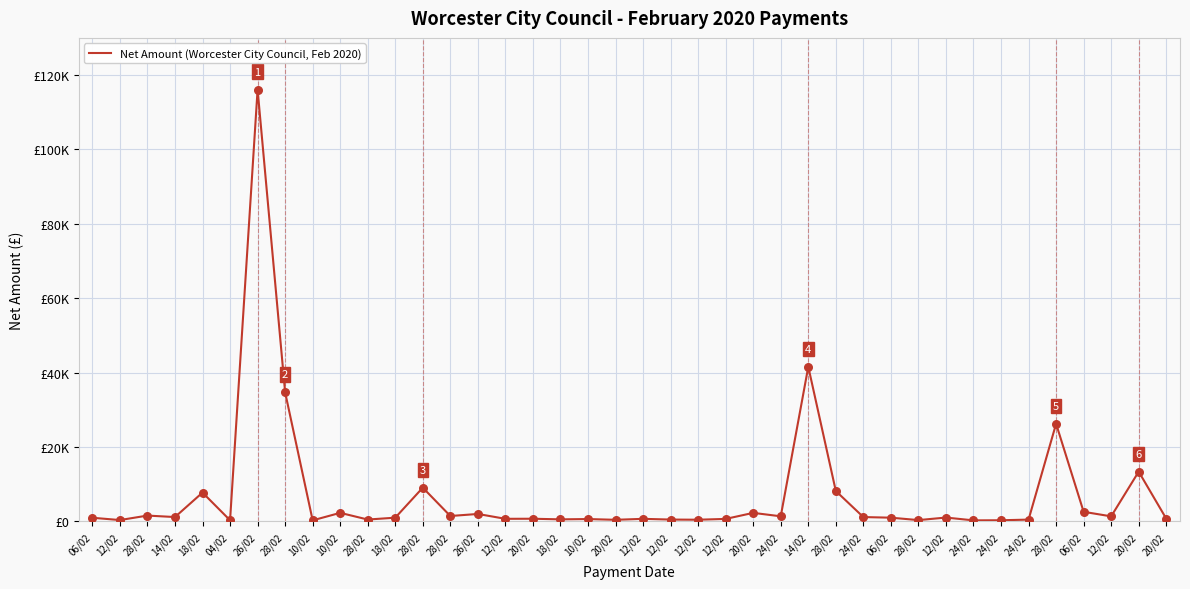

Is this an area chart (filled region under the line)?

No